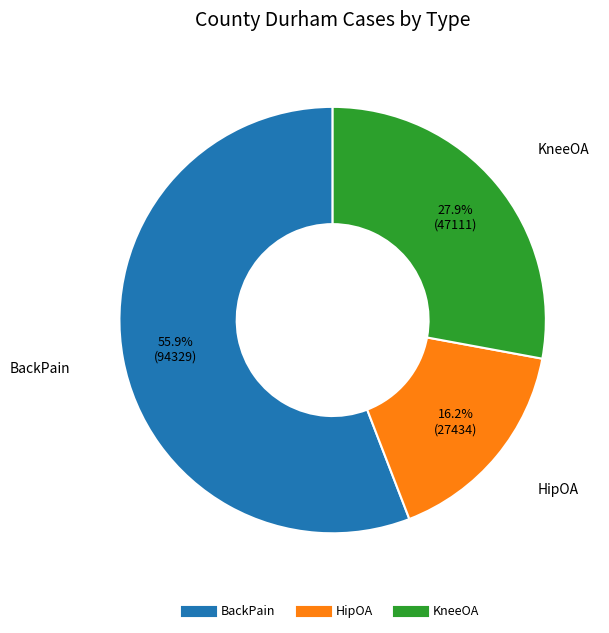

Rank the categories by value from lowest to highest.

HipOA, KneeOA, BackPain